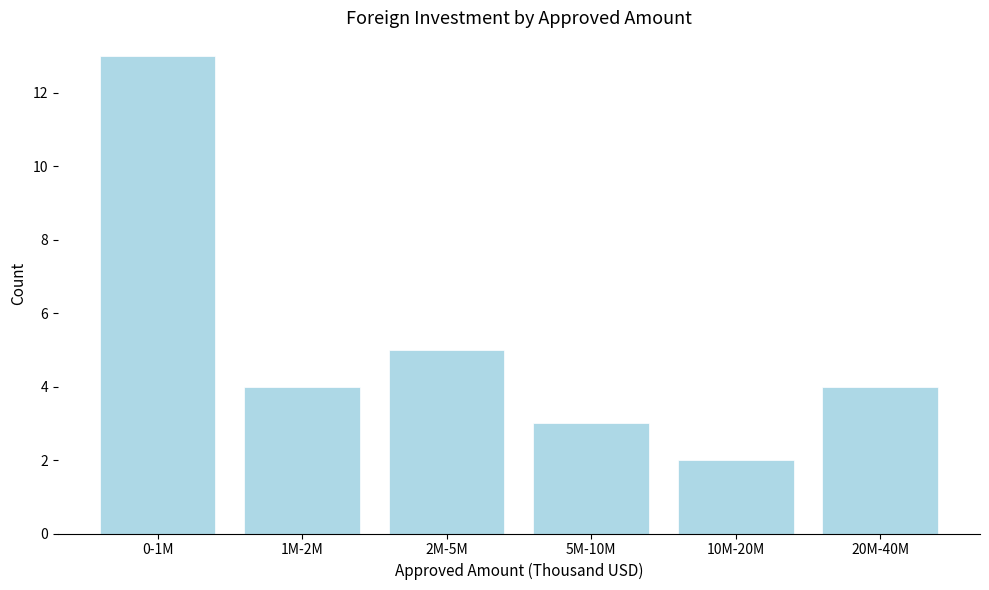

Reading left to right, transcribe all the data shown in this chart.

13	4	5	3	2	4